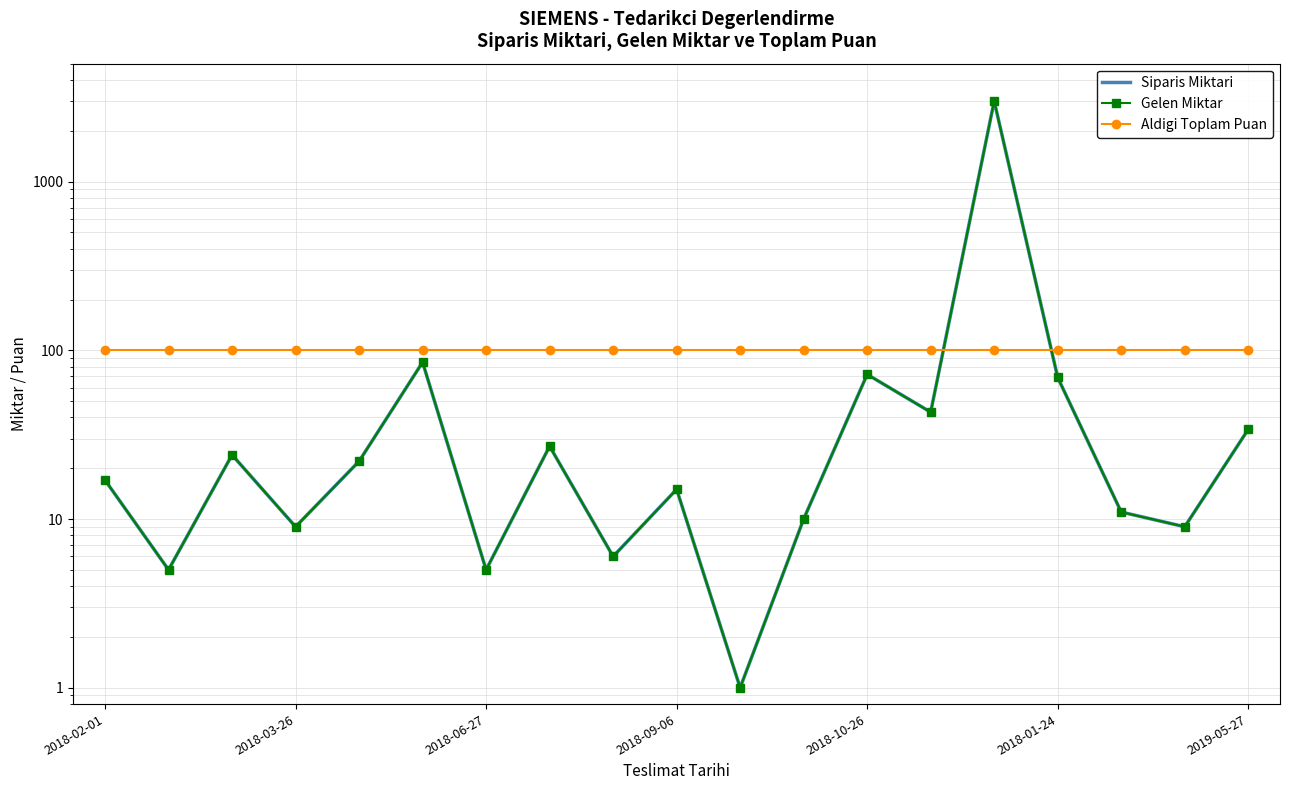

How many distinct data groups are displayed?

3